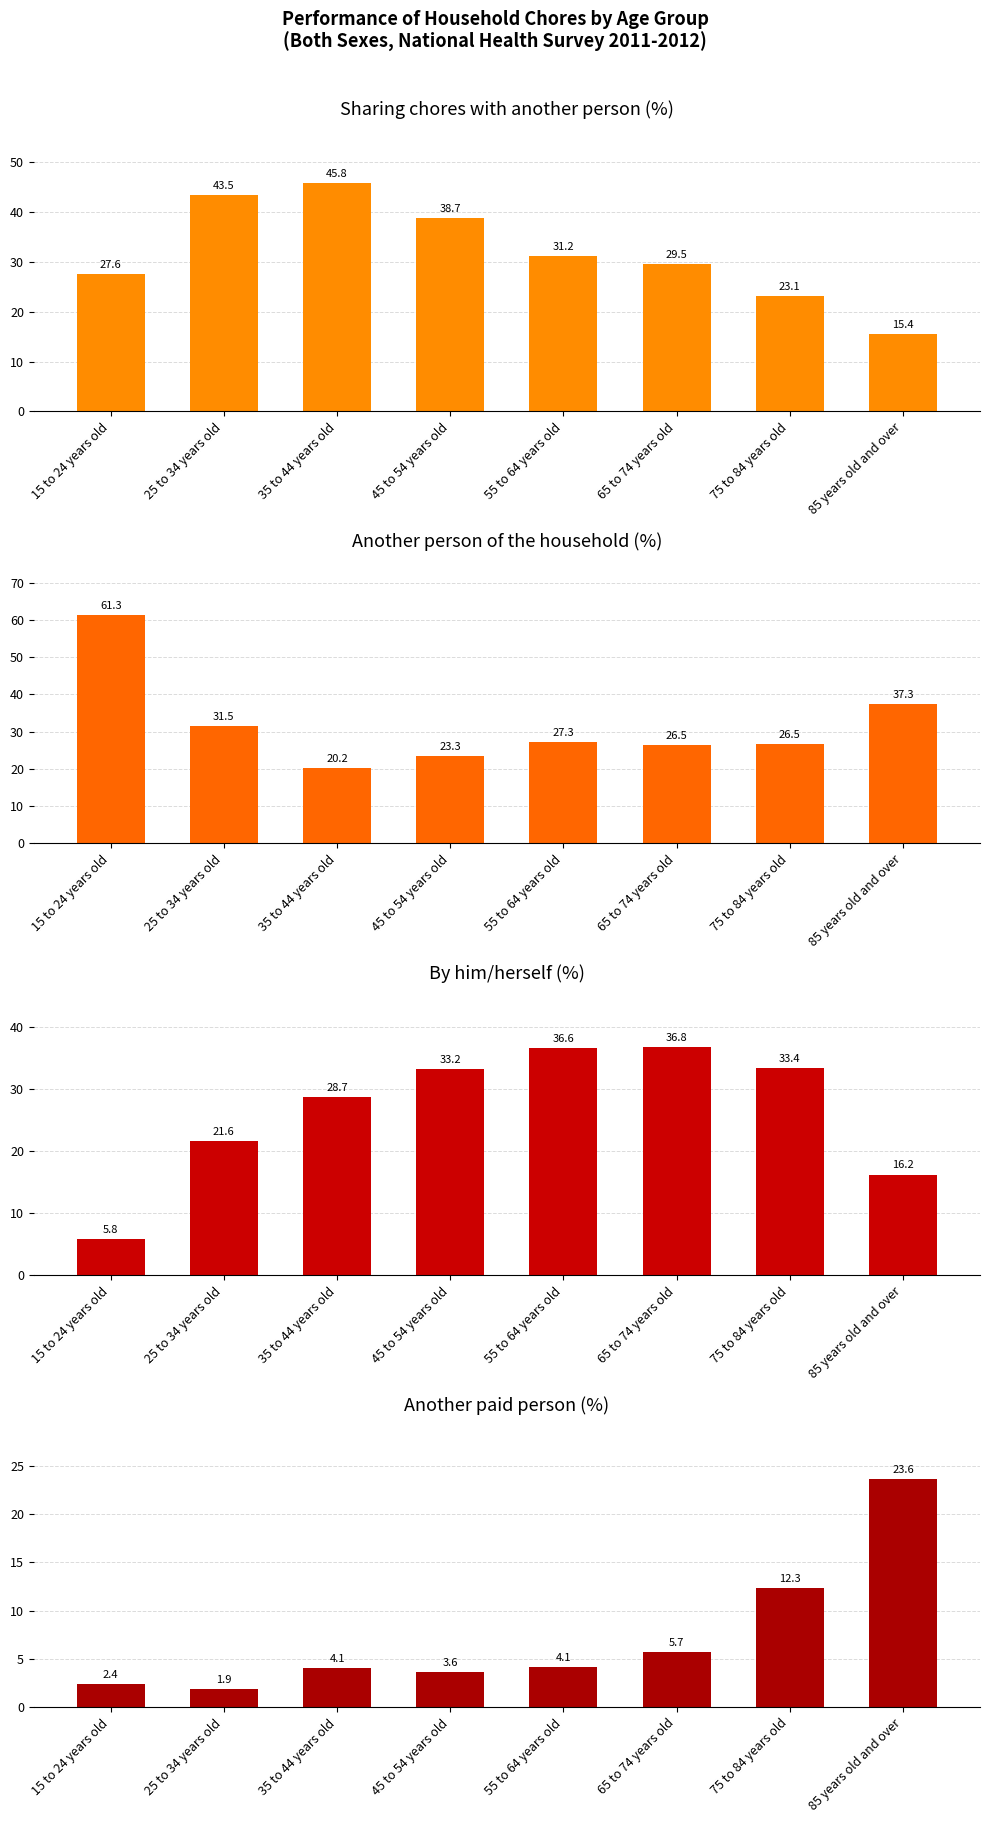

What are all the series names shown in the legend?

Sharing chores with another person, Another person of the household, By him/herself, Another paid person